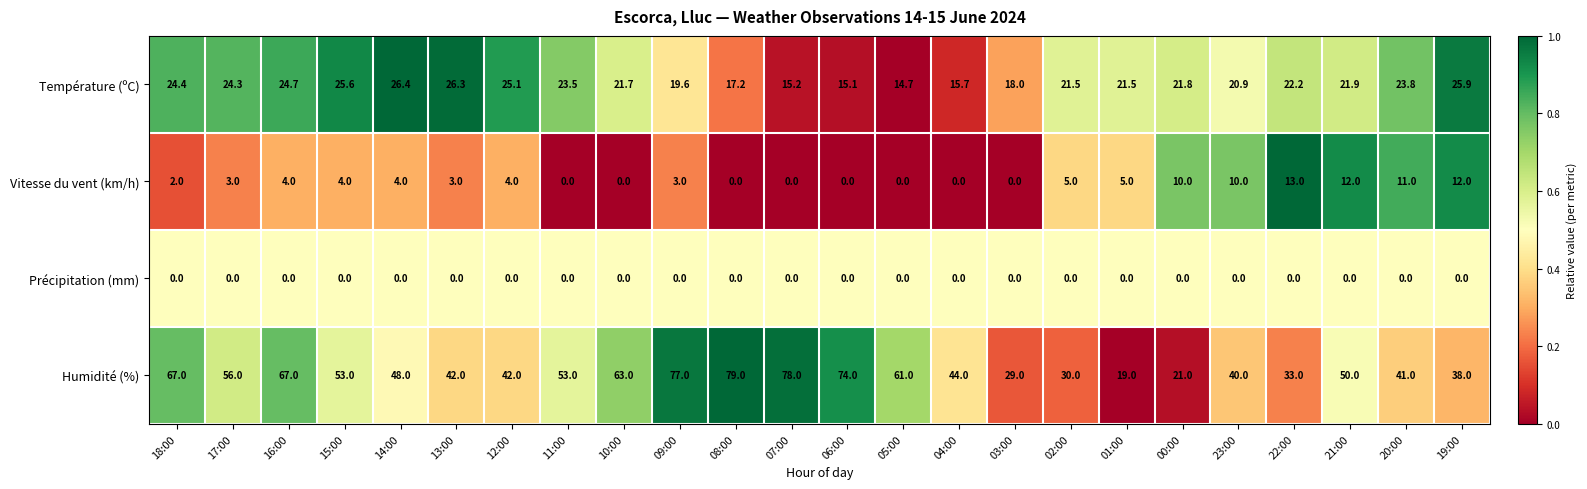

What is the difference between the Température (ºC) values at 15:00 and 18:00?

1.2